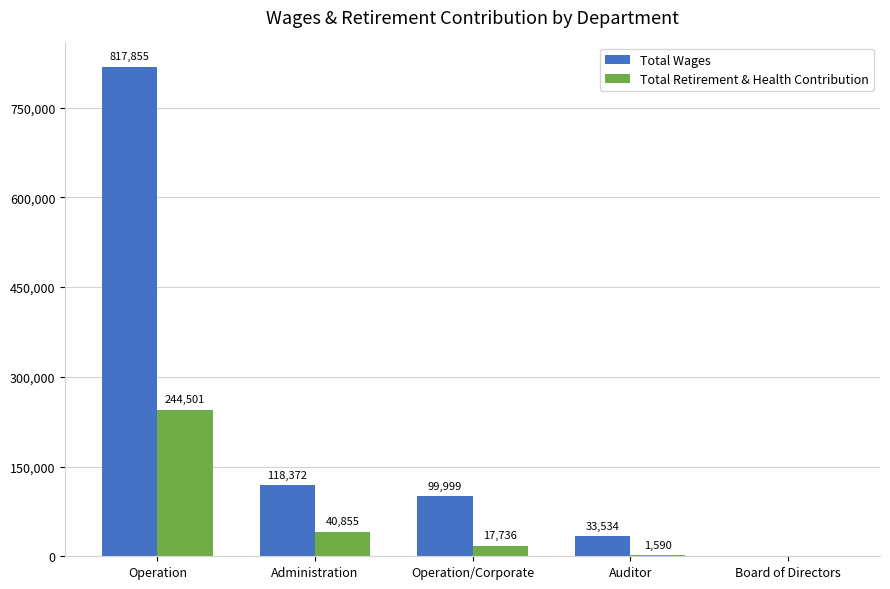

Reading left to right, transcribe all the data shown in this chart.

Total Wages: 817855	118372	99999	33534	0
Total Retirement & Health Contribution: 244501	40855	17736	1590	0